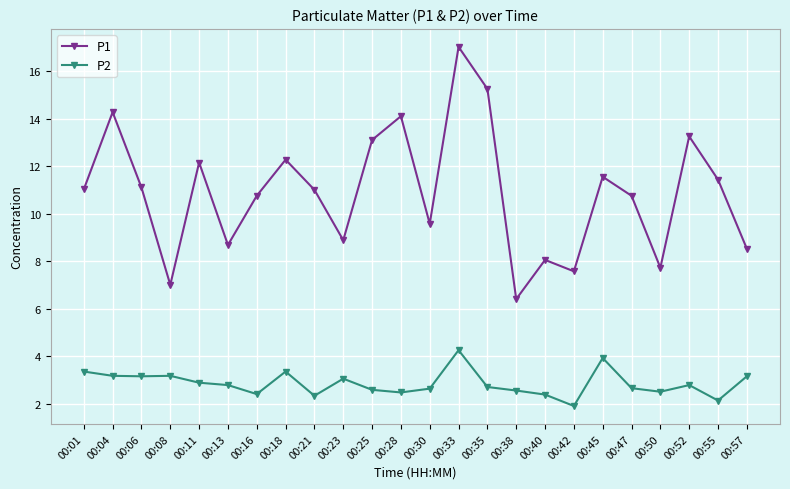

True or false: P2 has more than 1 interior local peaks.

True